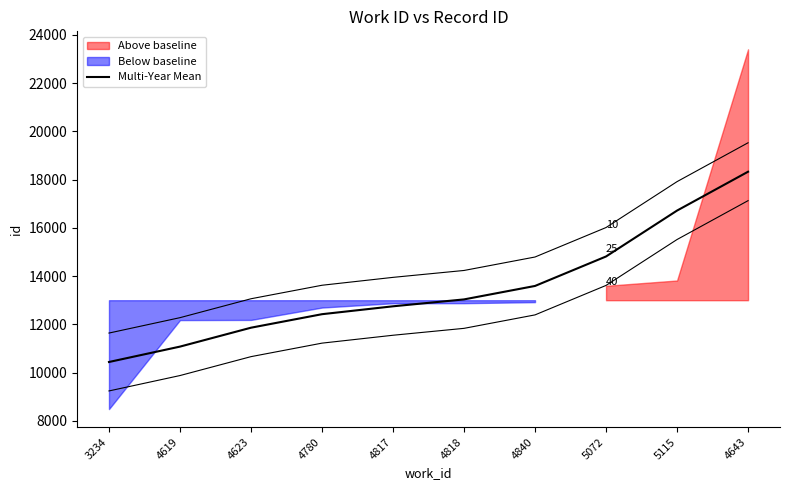

Reading left to right, list all the values displayed in this chart.

10438	11076	11860	12420	12747	13033	13591	14813	16716	18327